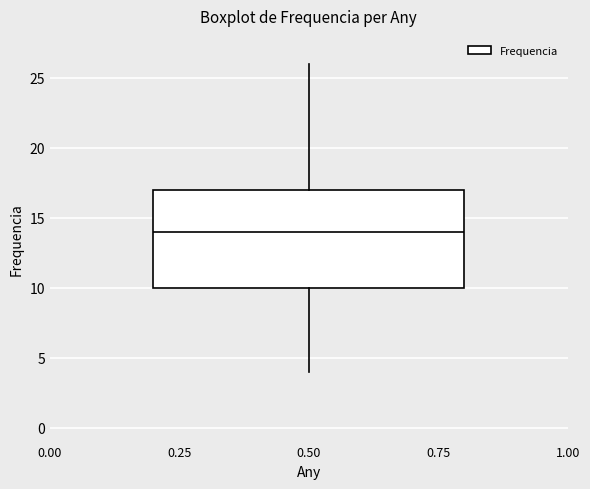

Transcribe this box plot: give where the median line is, the range the box spans, and where the two whiskers end, as read against the y-axis. The values are not printed on the chart, so give them approximately, as read against the axis.

median 14, box 10 to 17, whiskers 4 to 26